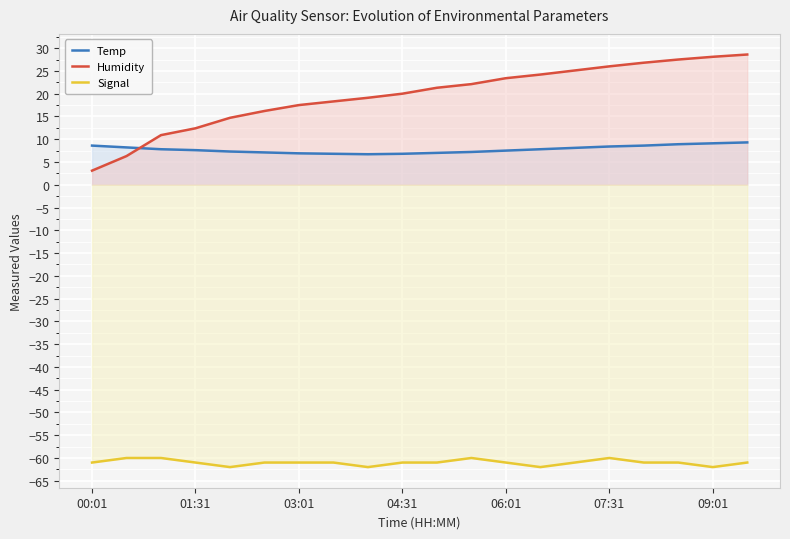

What value does the Humidity series have at 09:01?

28.1